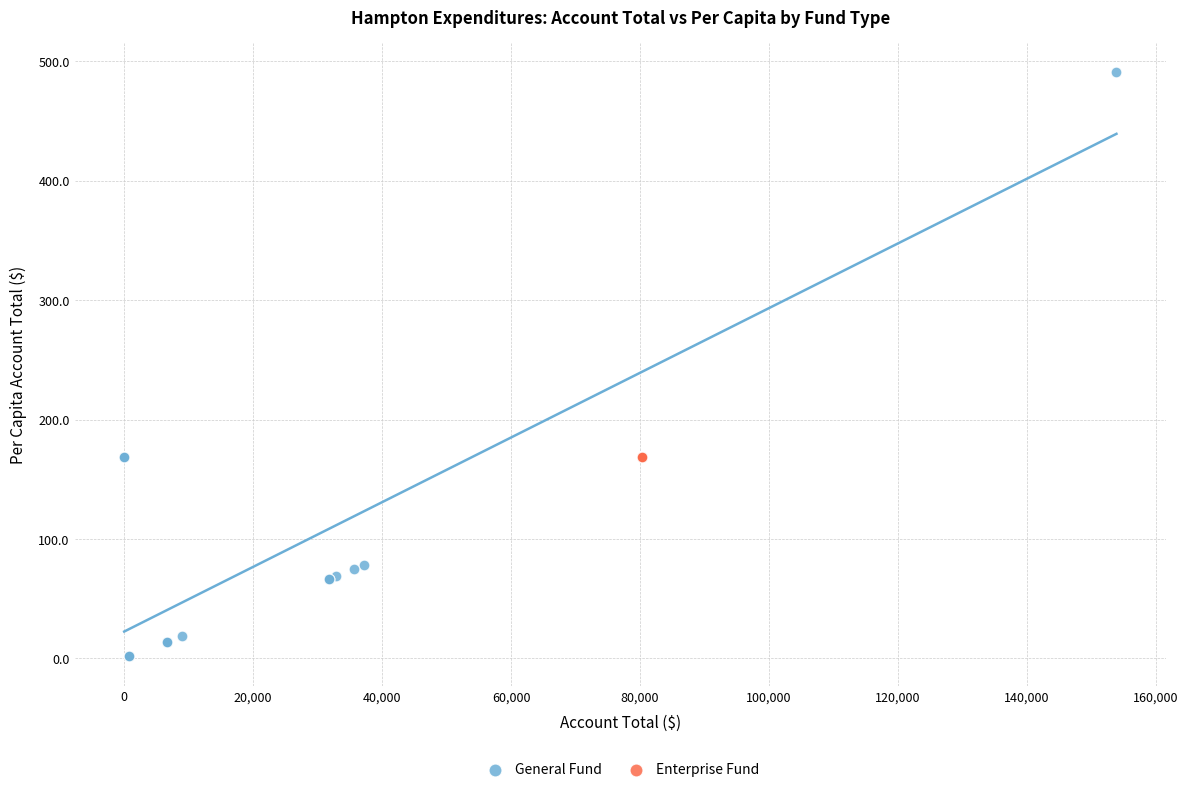

Which series contains the highest Y value?

General Fund